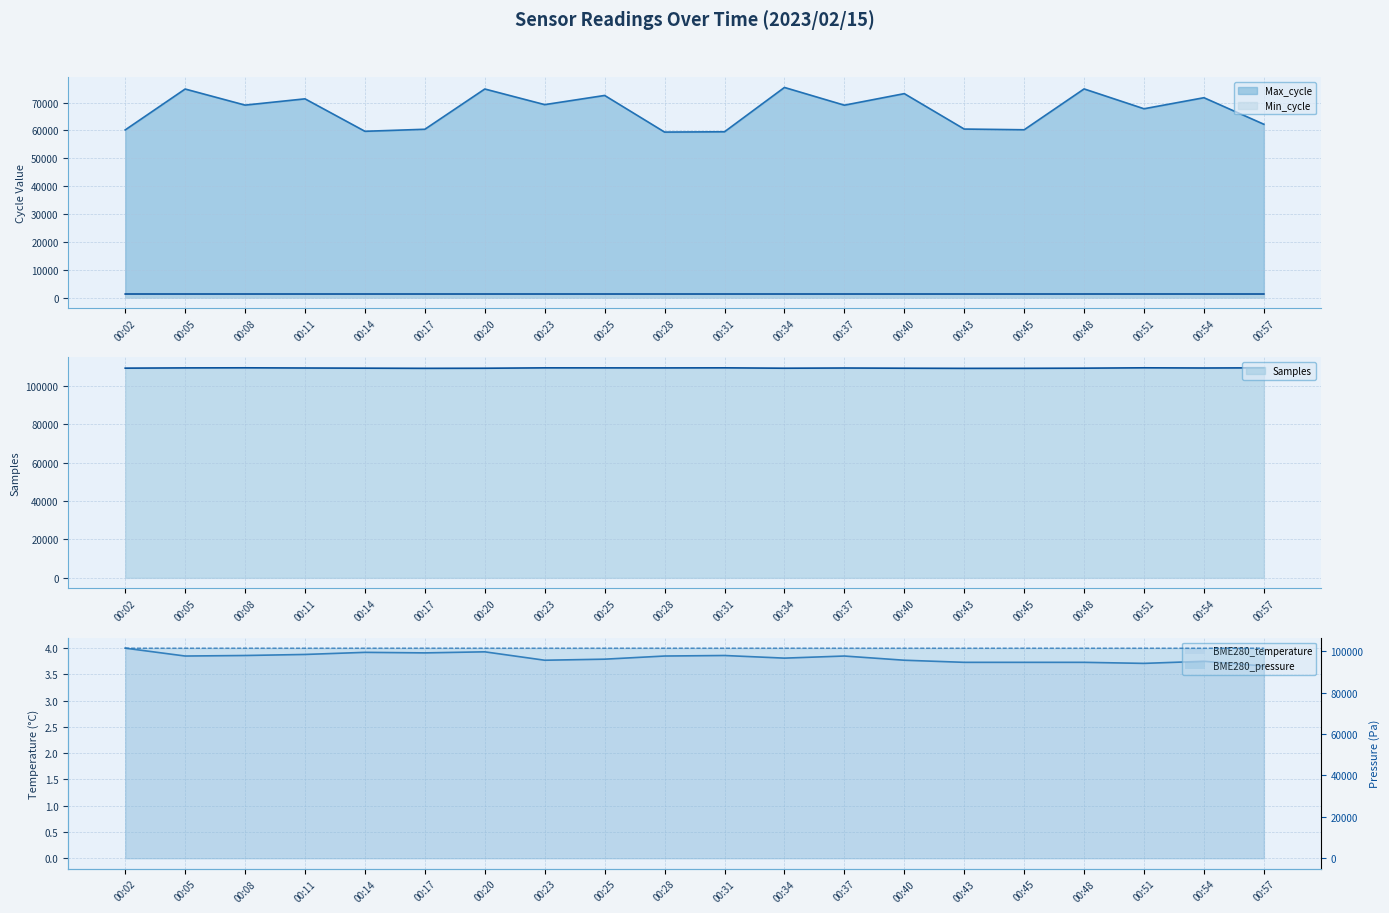

What are all the series names shown in the legend?

Max_cycle, Min_cycle, Samples, BME280_temperature, BME280_pressure